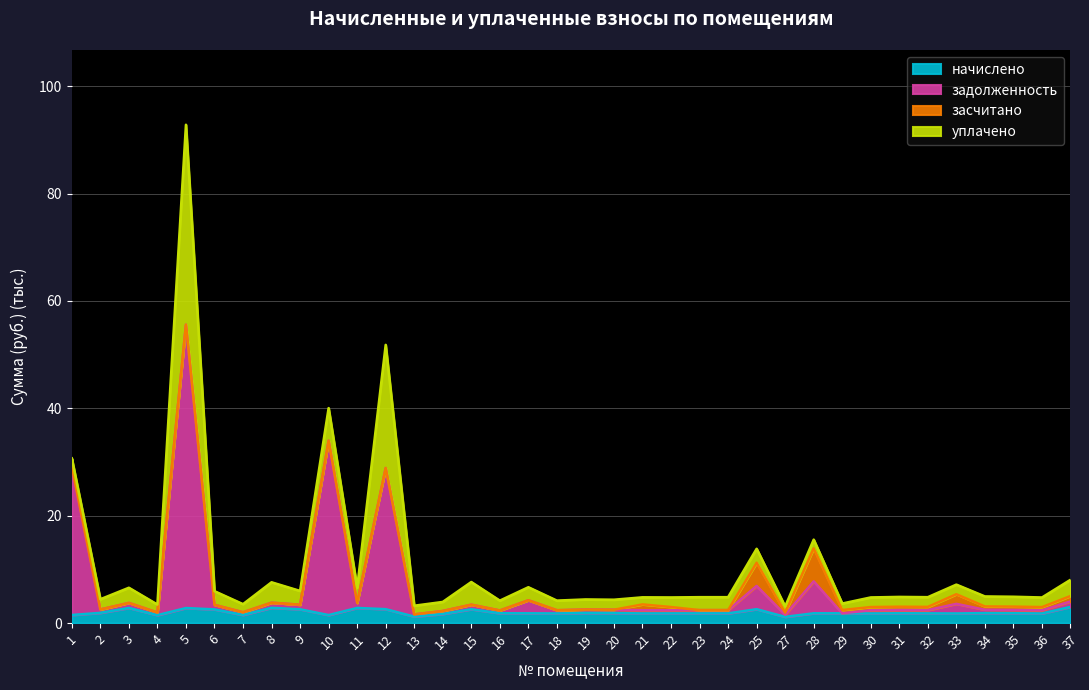

Rank the categories by начислено value from lowest to highest.

27, 13, 4, 10, 1, 7, 14, 36, 30, 33, 18, 21, 22, 23, 24, 32, 17, 29, 28, 31, 16, 35, 34, 20, 19, 2, 6, 9, 15, 25, 12, 5, 3, 11, 8, 37